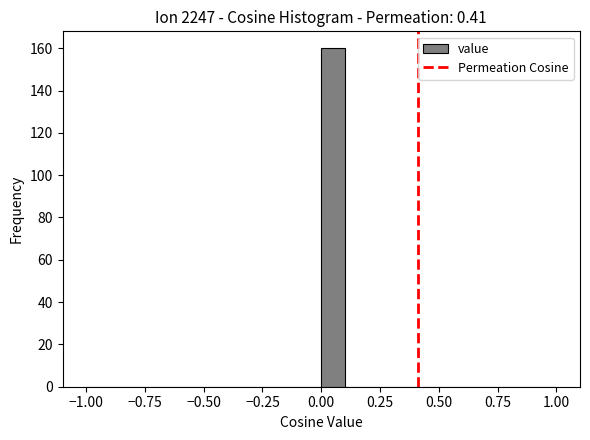

Read against the x-axis, roughly where is the centre of the tallest bar?

0.05